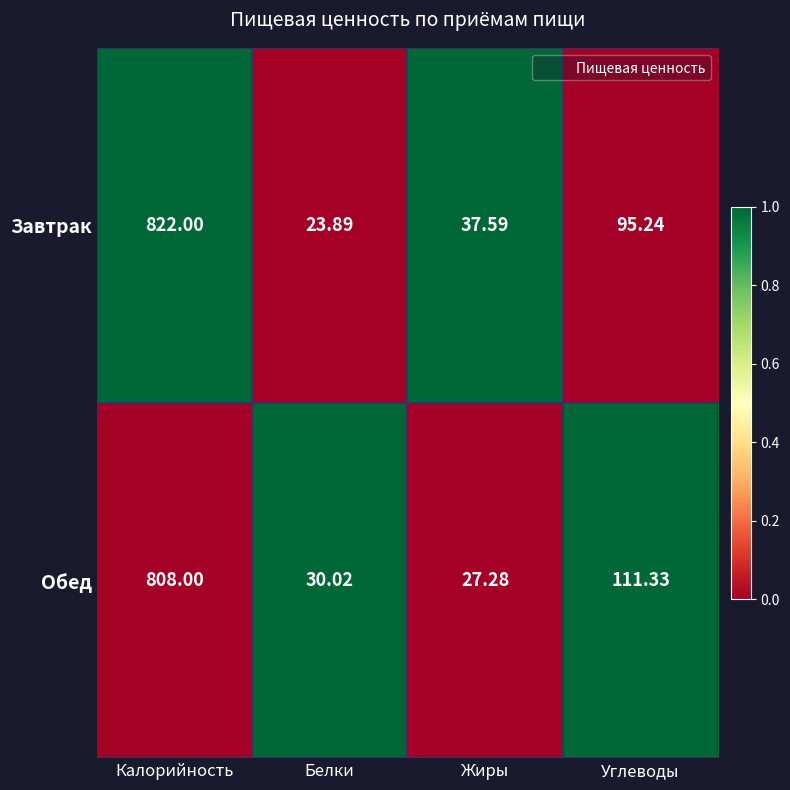

Which series has the largest total across all categories?

Завтрак